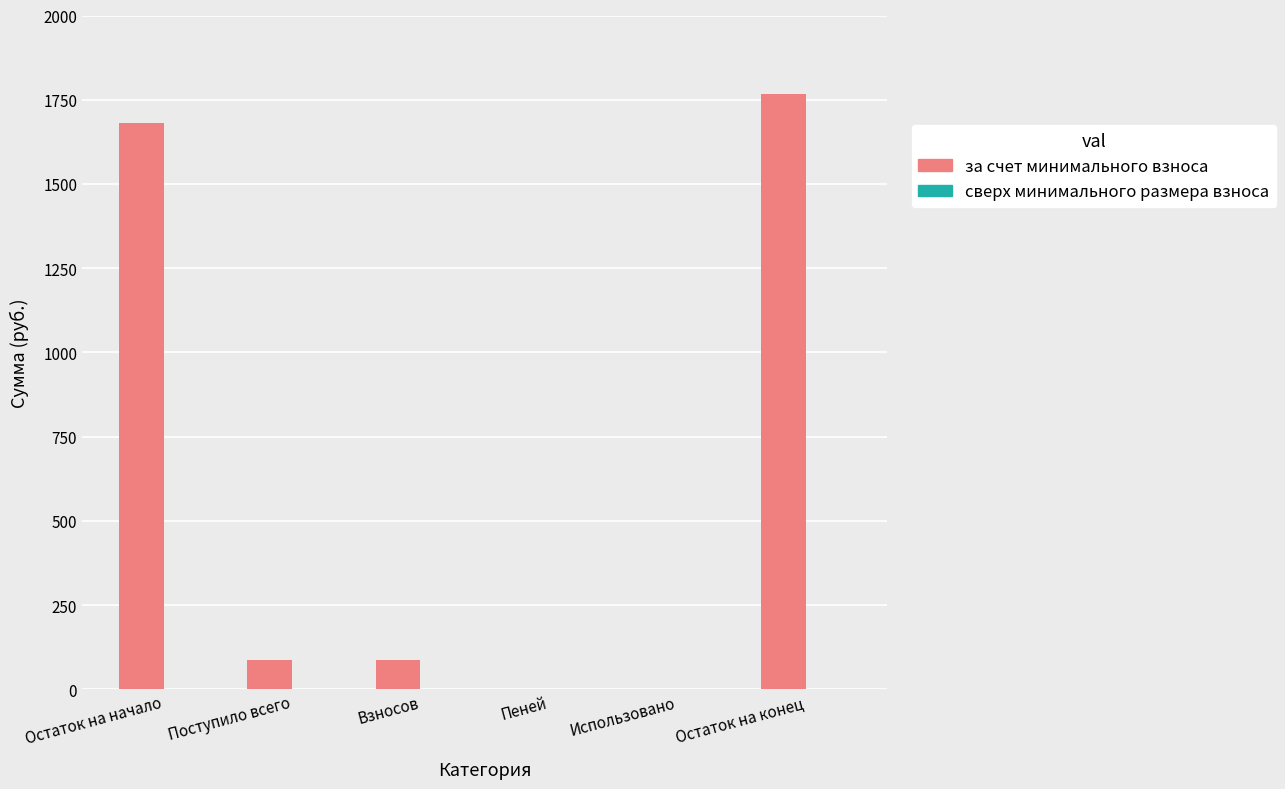

What is the sum of all values?

3622.8